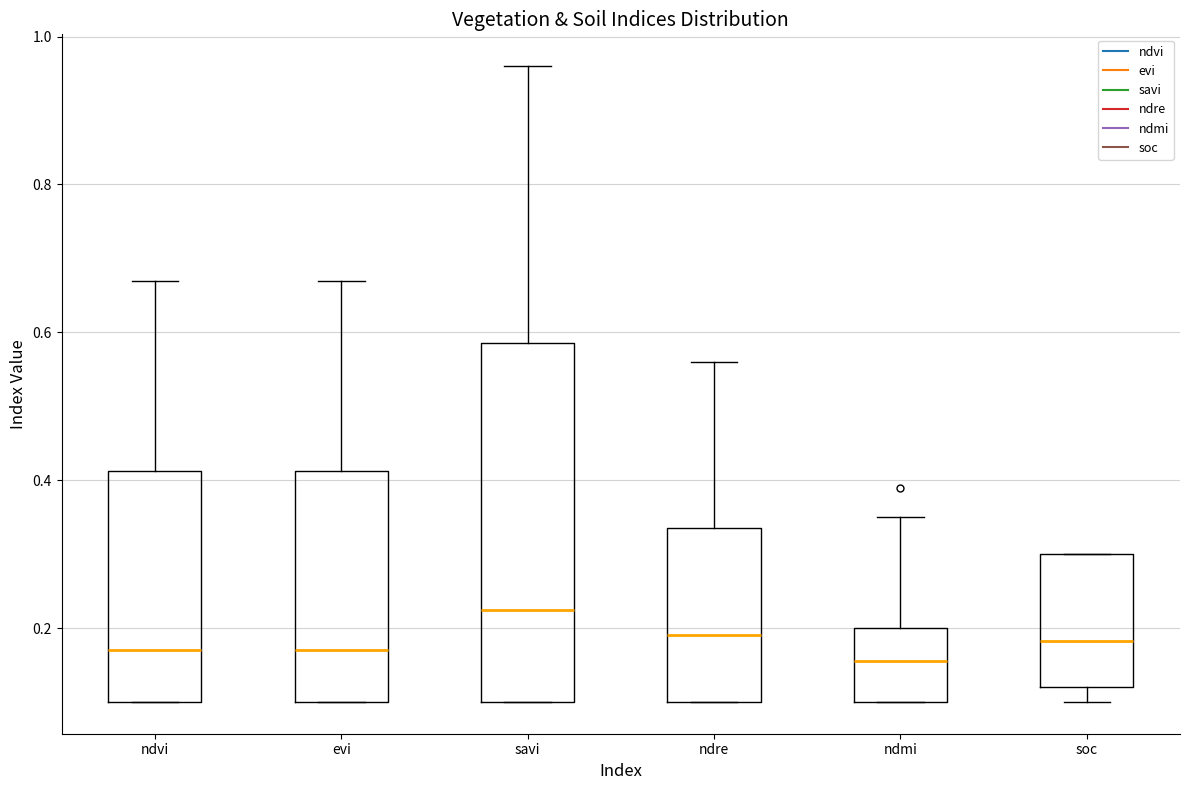

Reading left to right, transcribe this box plot: for each box, give where its median line is, the range the box spans, and where its two whiskers end, as read against the y-axis. The values are not printed on the chart, so give them approximately, as read against the axis.

ndvi: median 0.18, box 0.10 to 0.42, whiskers 0.10 to 0.68
evi: median 0.18, box 0.10 to 0.42, whiskers 0.10 to 0.68
savi: median 0.22, box 0.10 to 0.58, whiskers 0.10 to 0.96
ndre: median 0.20, box 0.10 to 0.34, whiskers 0.10 to 0.56
ndmi: median 0.16, box 0.10 to 0.20, whiskers 0.10 to 0.36
soc: median 0.18, box 0.12 to 0.30, whiskers 0.10 to 0.30